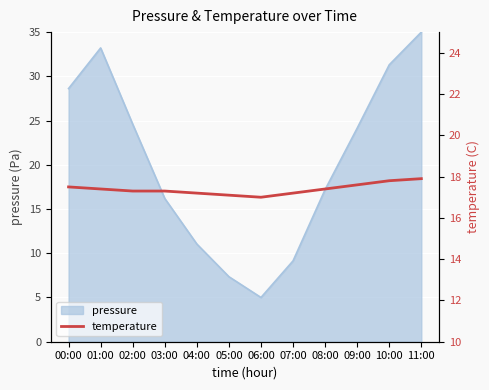

Is it true that pressure equals 2.3 at 06:00?

False